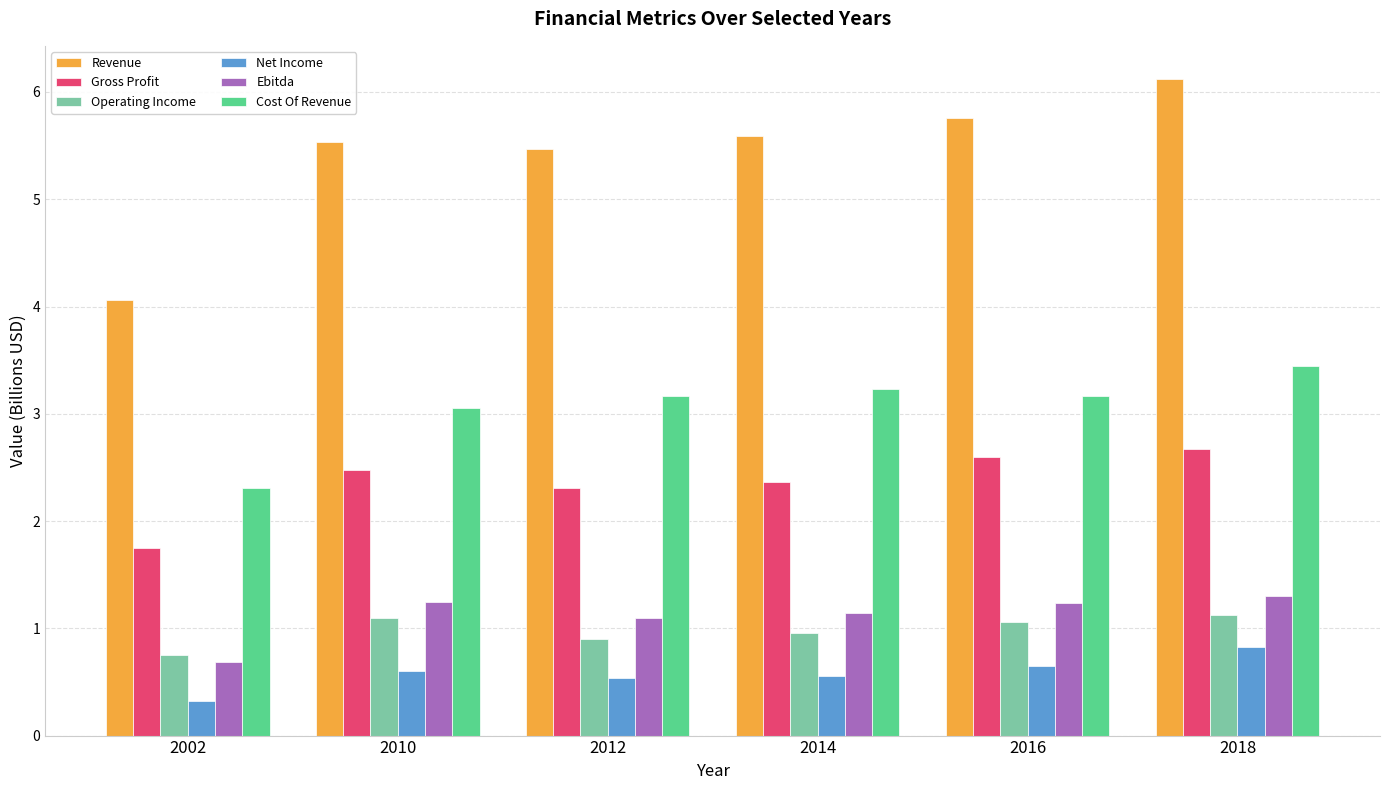

Which series has the largest total across all categories?

Revenue